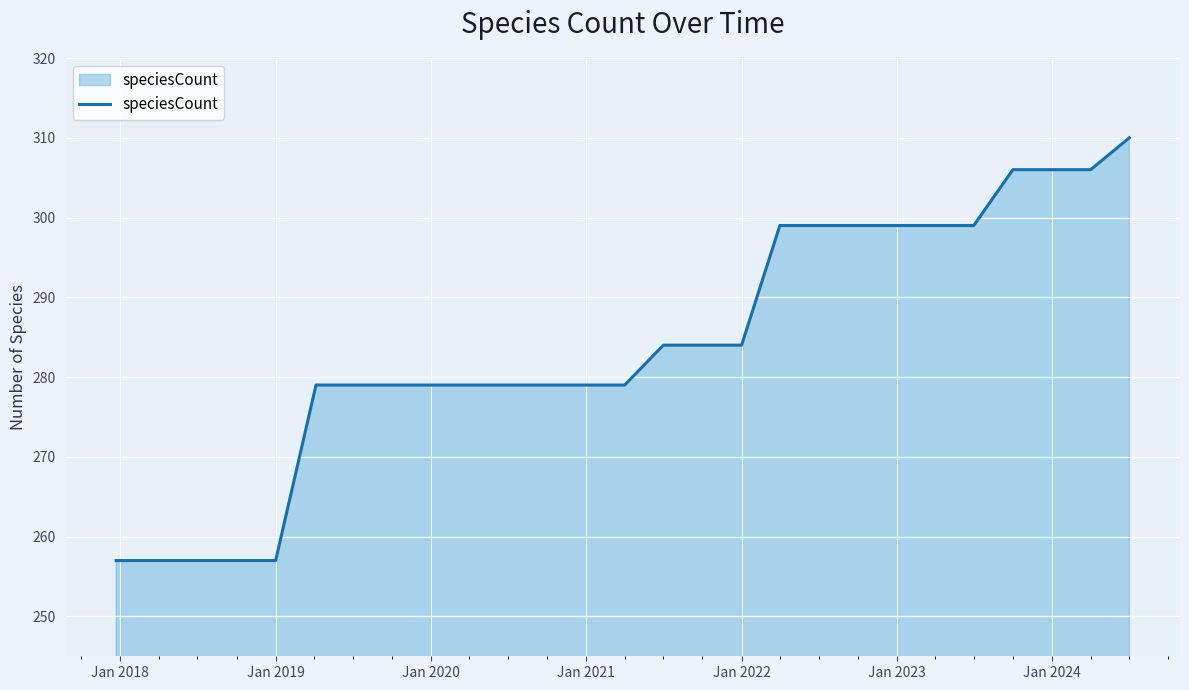

What is the minimum value shown in the chart?

257